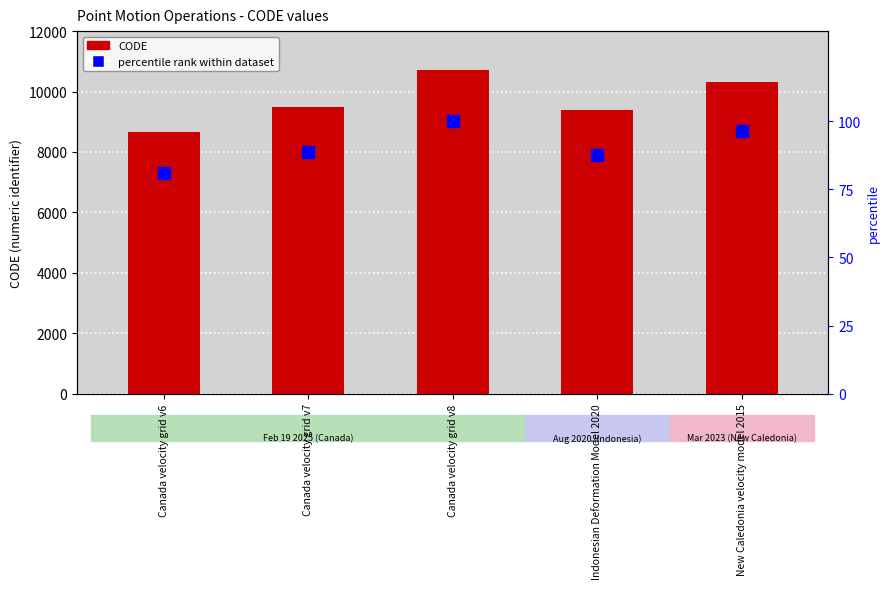

What is the maximum value for percentile rank within dataset?

100.0